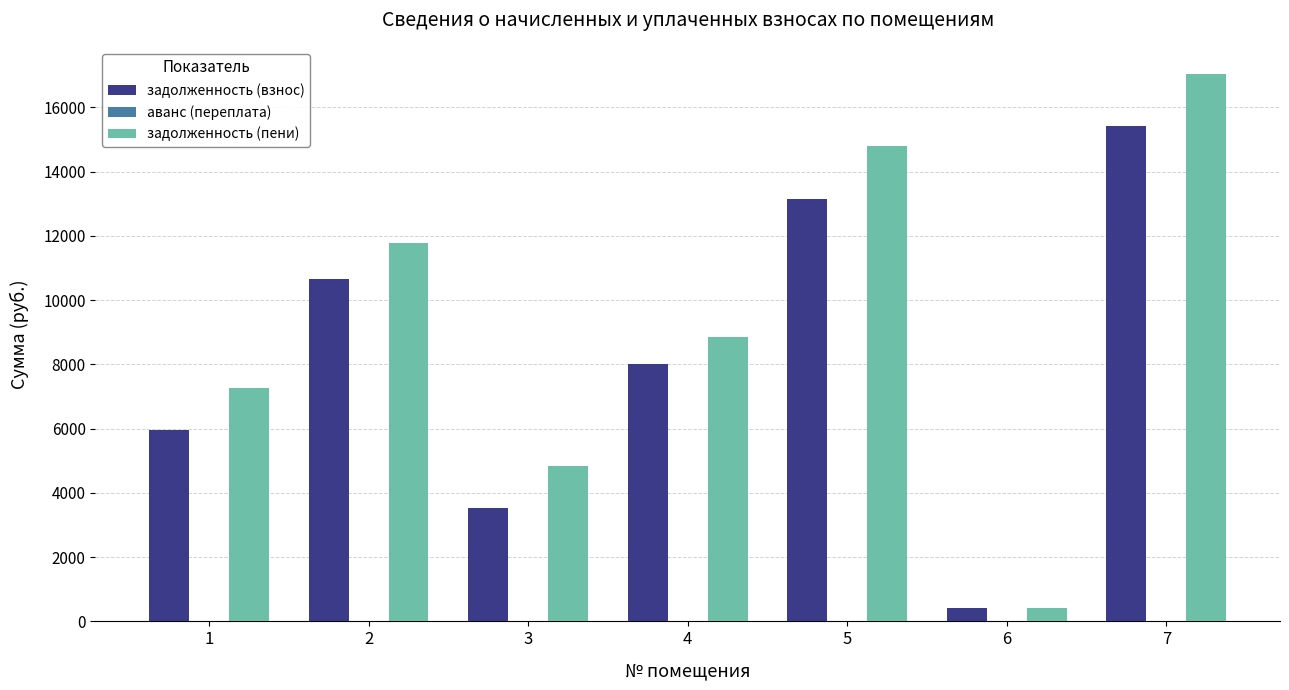

At how many categories does at least one series exceed 1489?

6